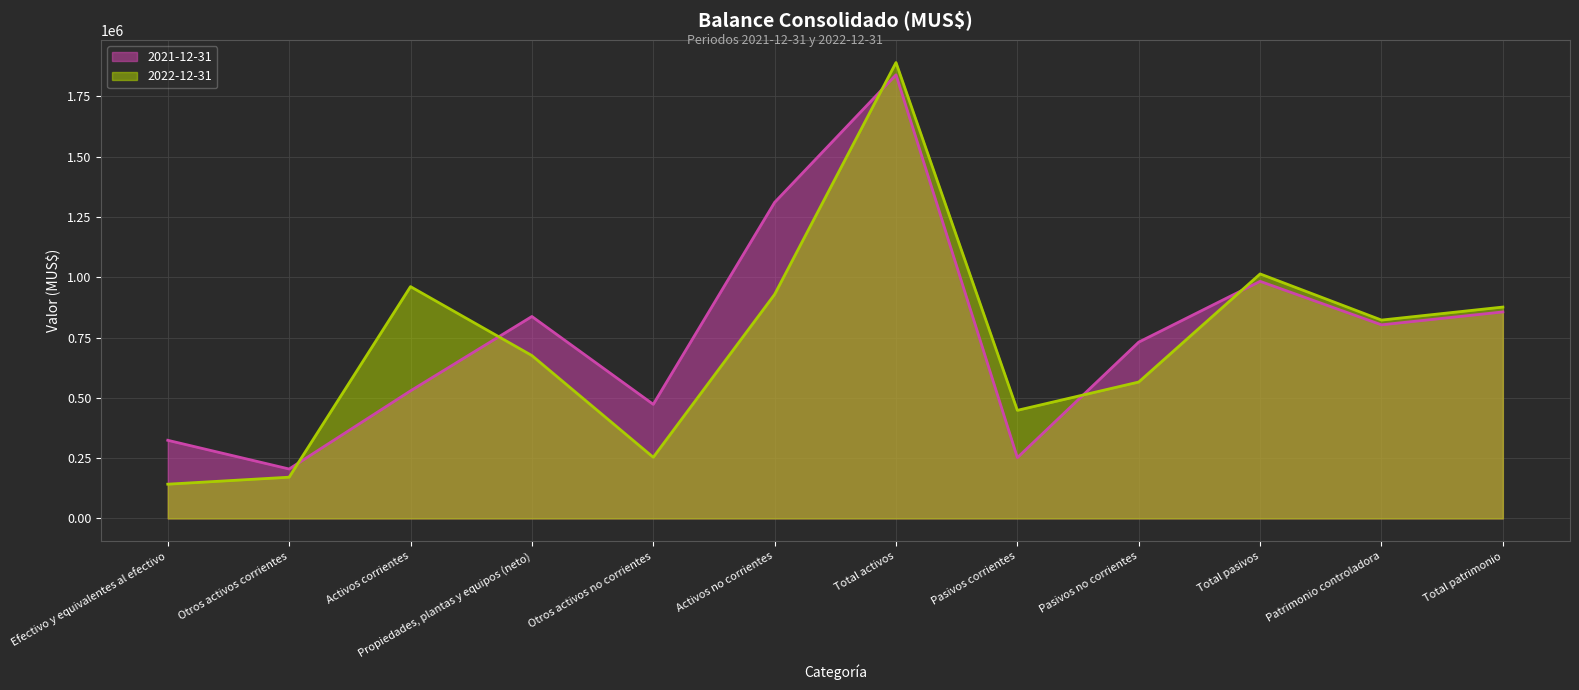

Where do 2021-12-31 and 2022-12-31 first cross each other?

Otros activos corrientes and Activos corrientes